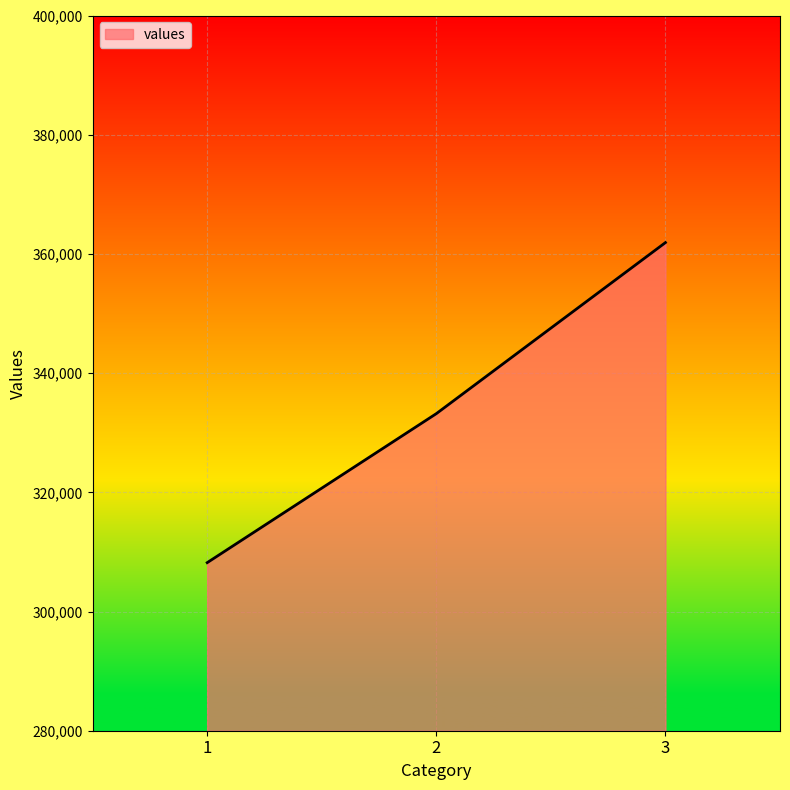

The value at 2 is 537272. True or false?

False